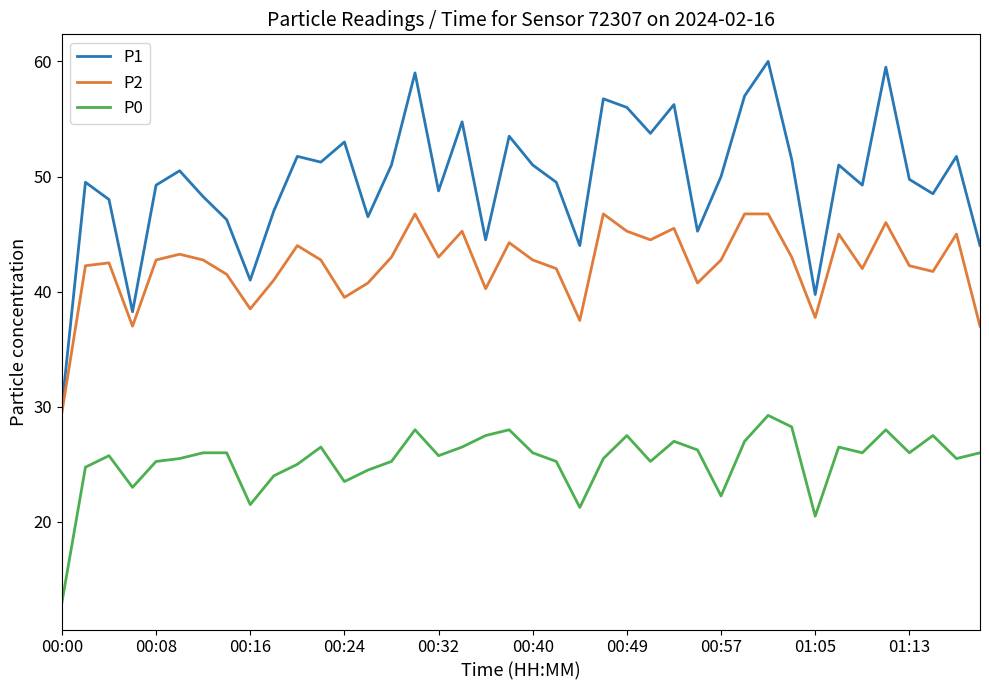

Which series has the largest total across all categories?

P1